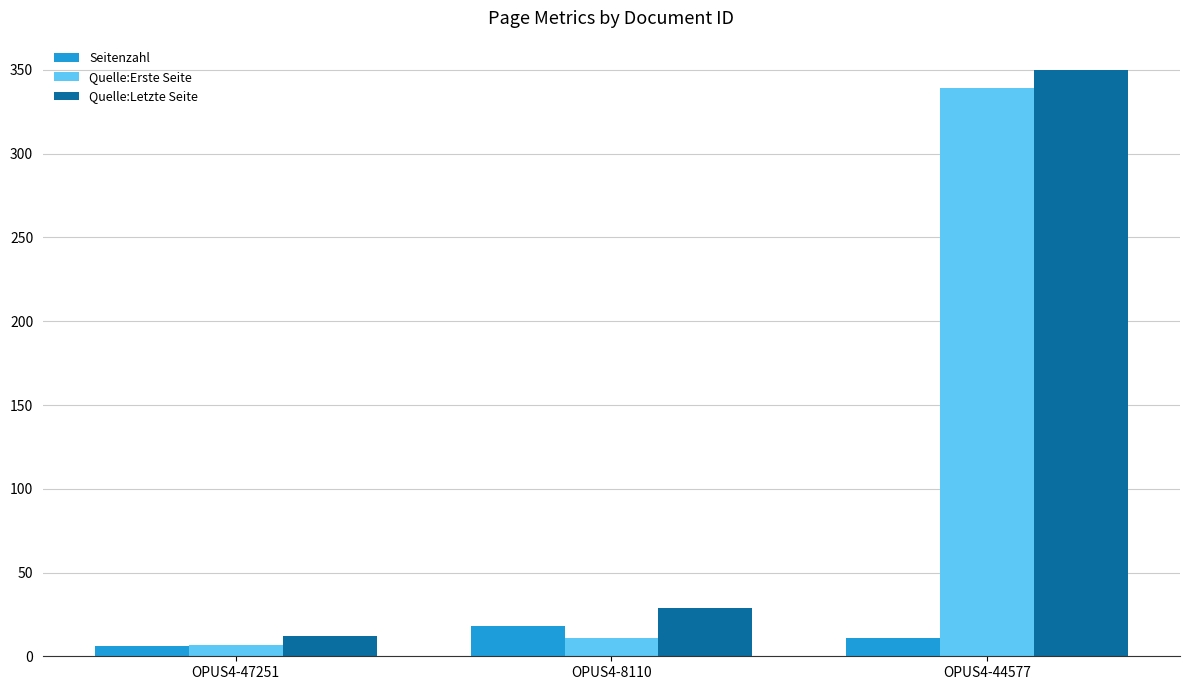

How many bars are there in total?

9